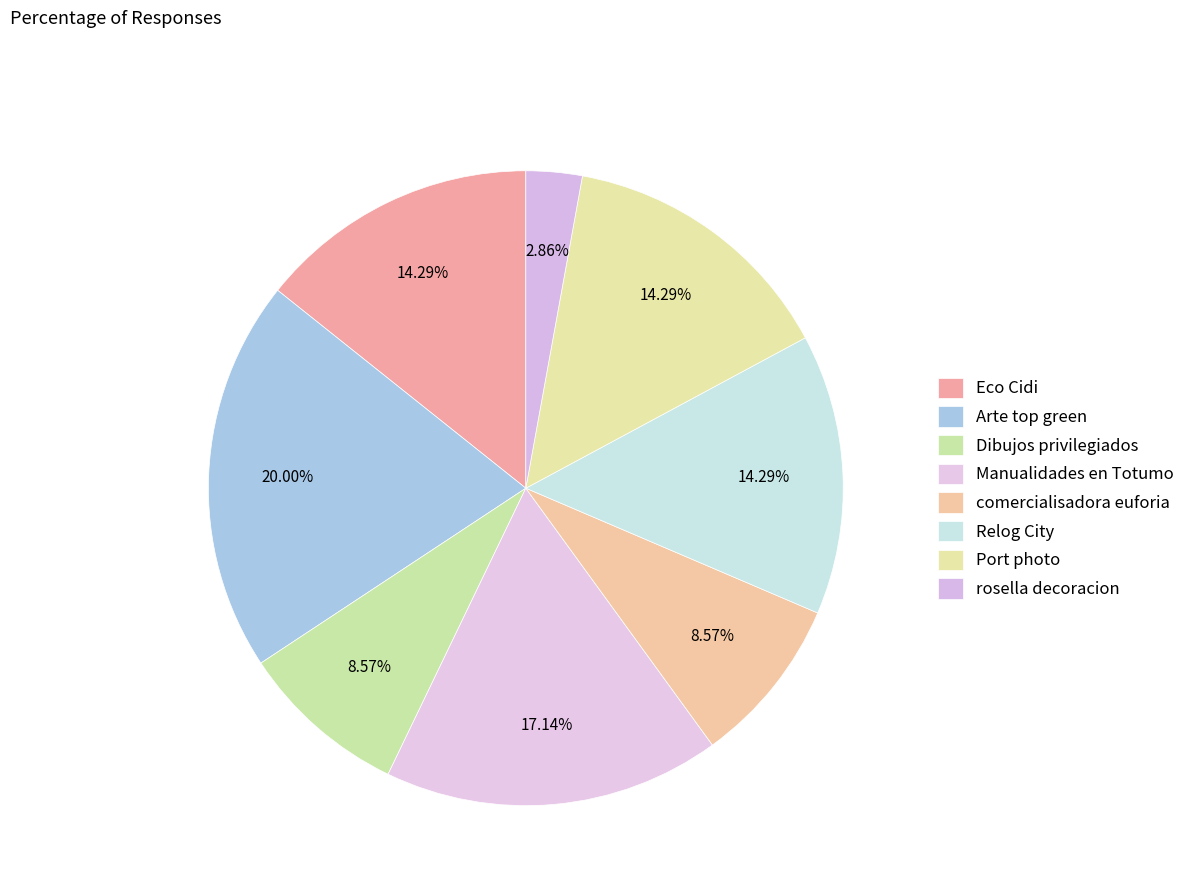

True or false: Manualidades en Totumo accounts for 17% of the total.

True